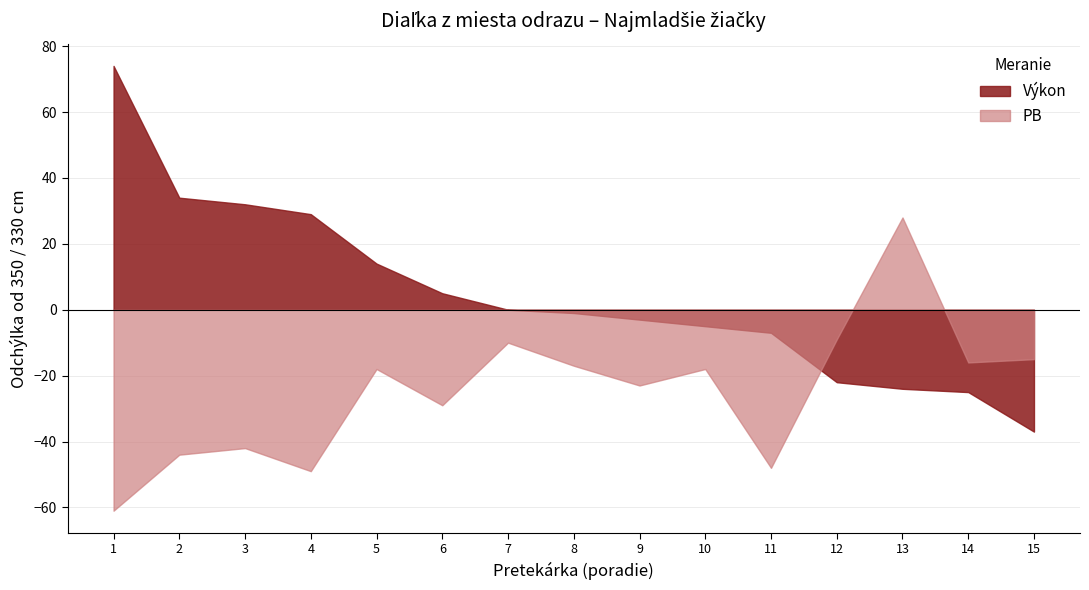

True or false: PB has more than 2 interior local peaks.

True